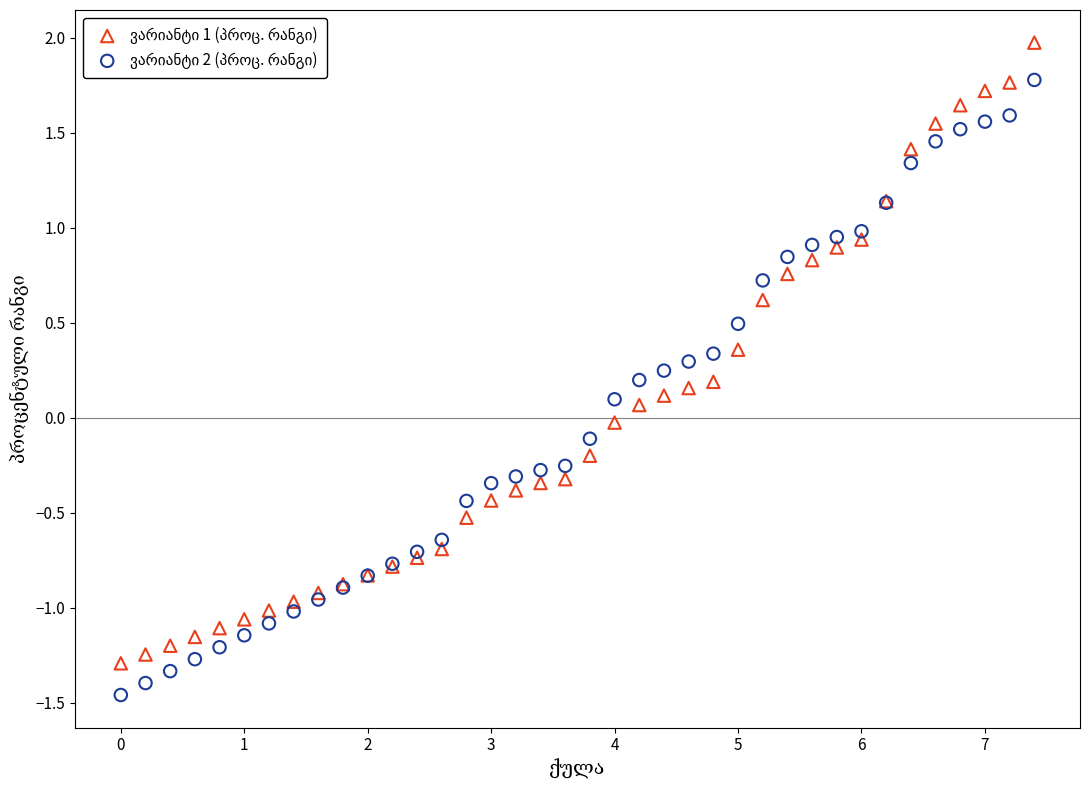

What is the X range (max minus min) for the scatter plot?

7.4